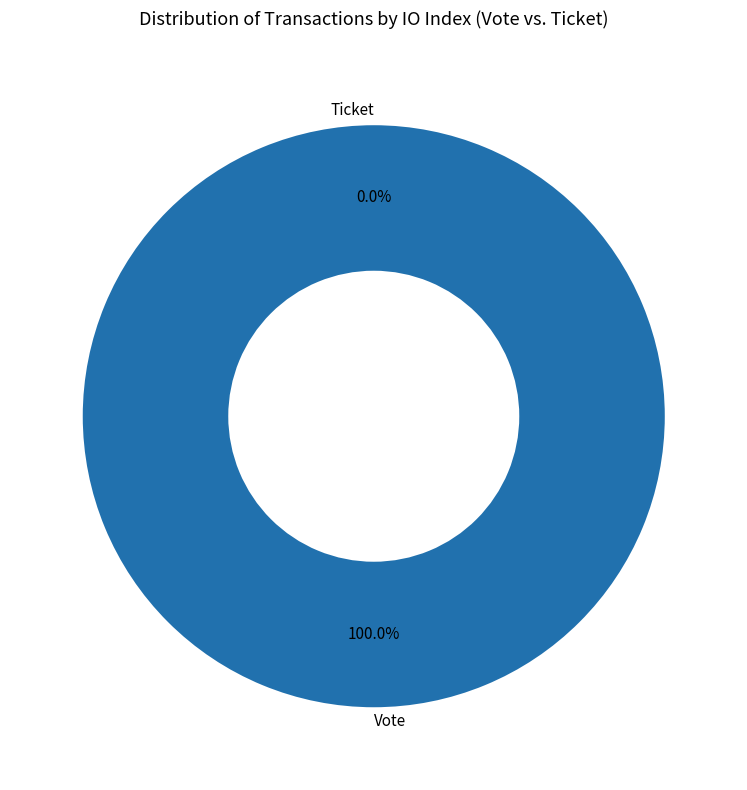

Rank the categories by value from highest to lowest.

Vote, Ticket